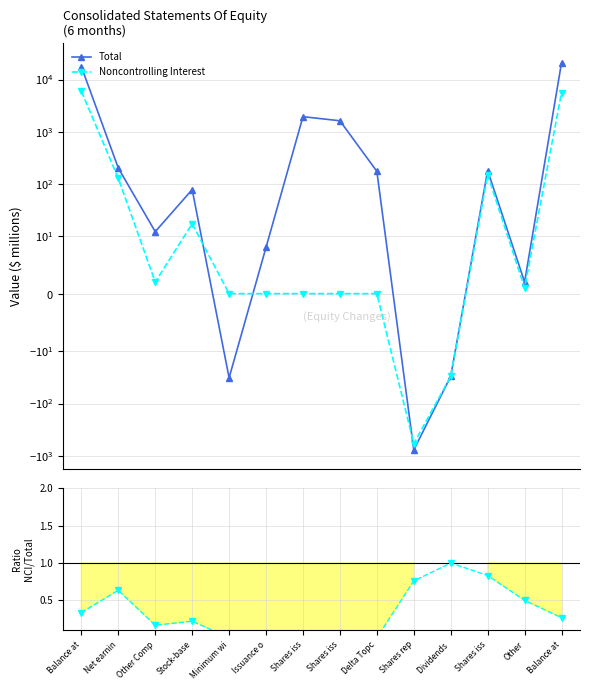

Reading right to left, extract all data points from this chart.

Total: Balance at=21084.0	Other=2.0	Shares iss=179.0	Dividends =-30.0	Shares rep=-776.0	Delta Topc=173.0	Shares iss=1617.0	Shares iss=1938.0	Issuance o=8.0	Minimum wi=-32.0	Stock-base=77.0	Other Comp=12.0	Net earnin=200.0	Balance at=17716.0
Noncontrolling Interest: Balance at=5636.0	Other=1.0	Shares iss=149.0	Dividends =-30.0	Shares rep=-590.0	Delta Topc=0.0	Shares iss=0.0	Shares iss=0.0	Issuance o=0.0	Minimum wi=0.0	Stock-base=17.0	Other Comp=2.0	Net earnin=127.0	Balance at=5960.0
NCI / Total: Balance at=0.3	Other=0.5	Shares iss=0.8	Dividends =1.0	Shares rep=0.8	Delta Topc=0.0	Shares iss=0.0	Shares iss=0.0	Issuance o=0.0	Minimum wi=-0.0	Stock-base=0.2	Other Comp=0.2	Net earnin=0.6	Balance at=0.3